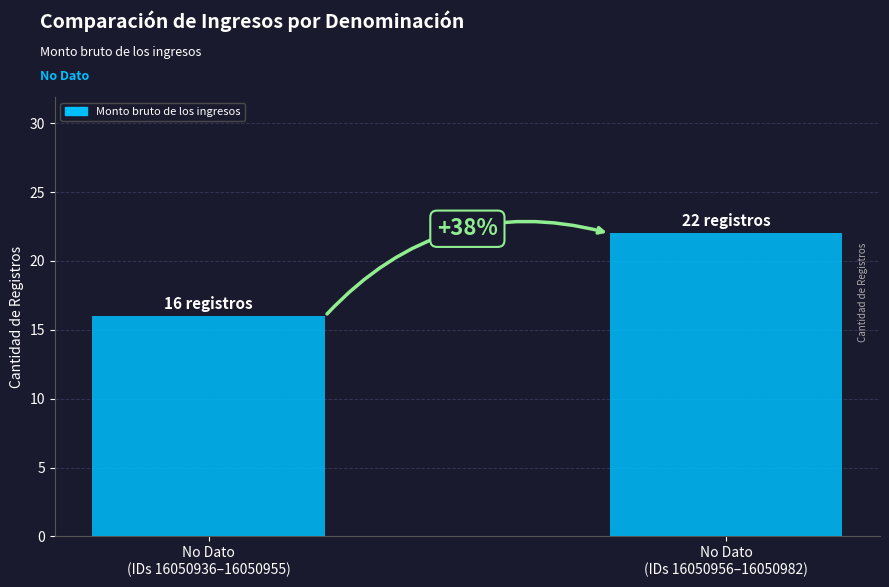

Does the chart contain any negative values?

No